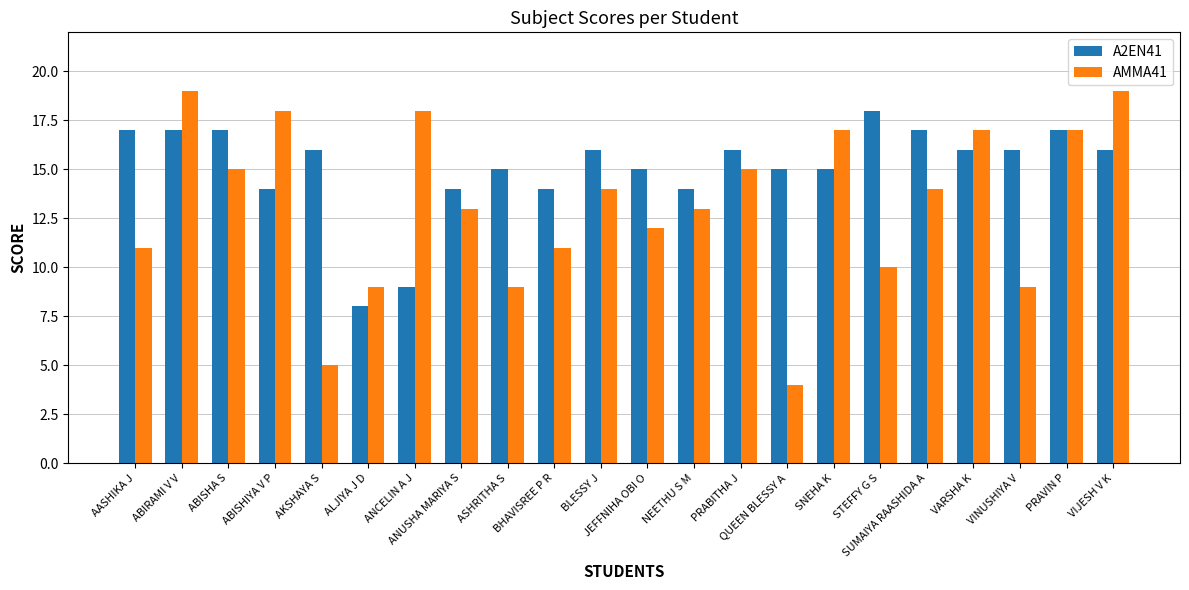

What are all the series names shown in the legend?

A2EN41, AMMA41